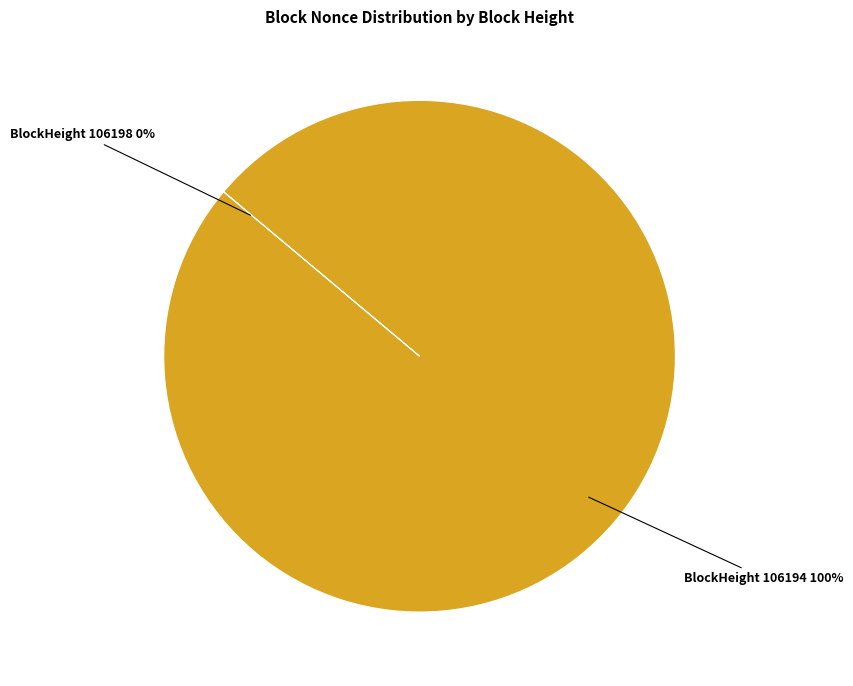

To the nearest percent, what is the average slice percentage?

50%